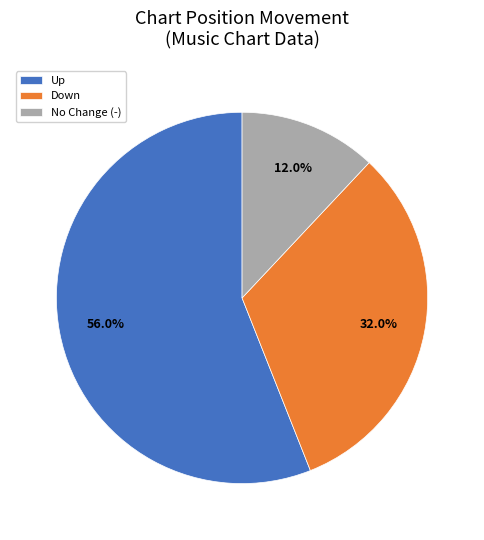

What is the smallest slice in the pie chart?

No Change (-)